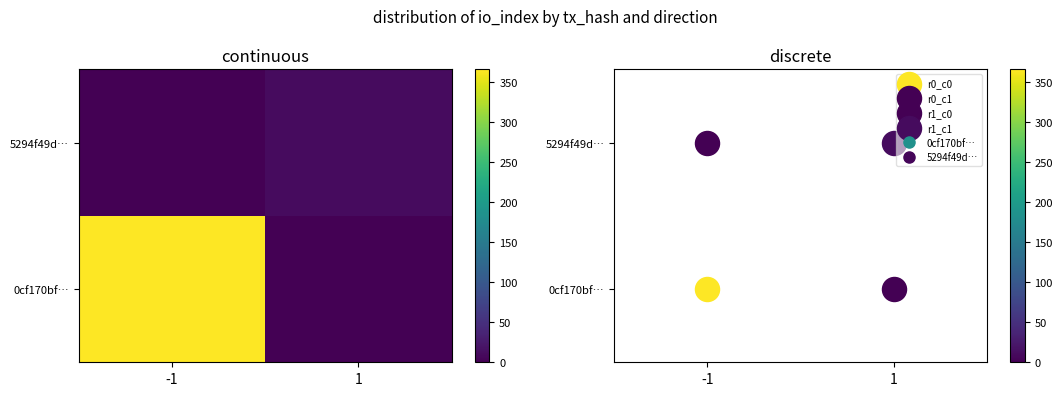

What is the total value across all series at -1?

366